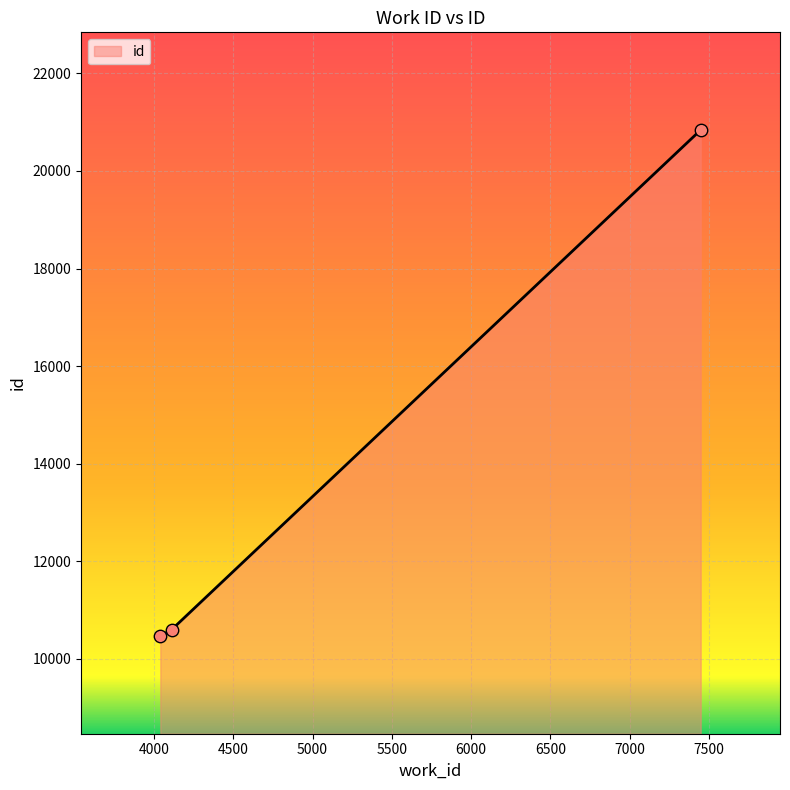

What is the average value?

13969